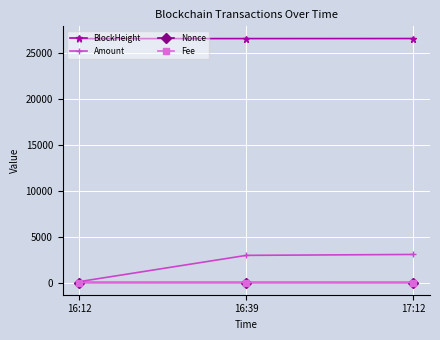

What are all the series names shown in the legend?

BlockHeight, Amount, Nonce, Fee